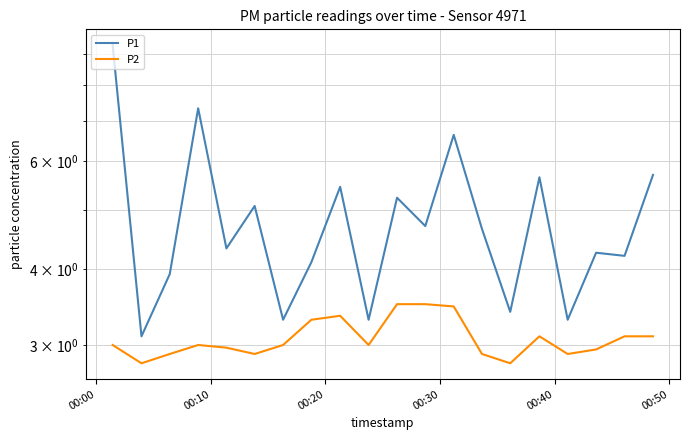

True or false: P2 and P1 intersect in this chart.

False